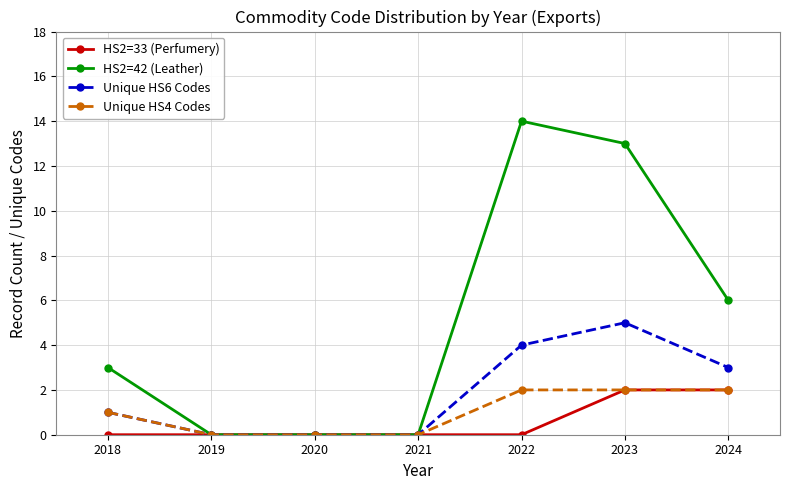

At 2022, list the series in order from largest to smallest.

HS2=42 (Leather), Unique HS6 Codes, Unique HS4 Codes, HS2=33 (Perfumery)